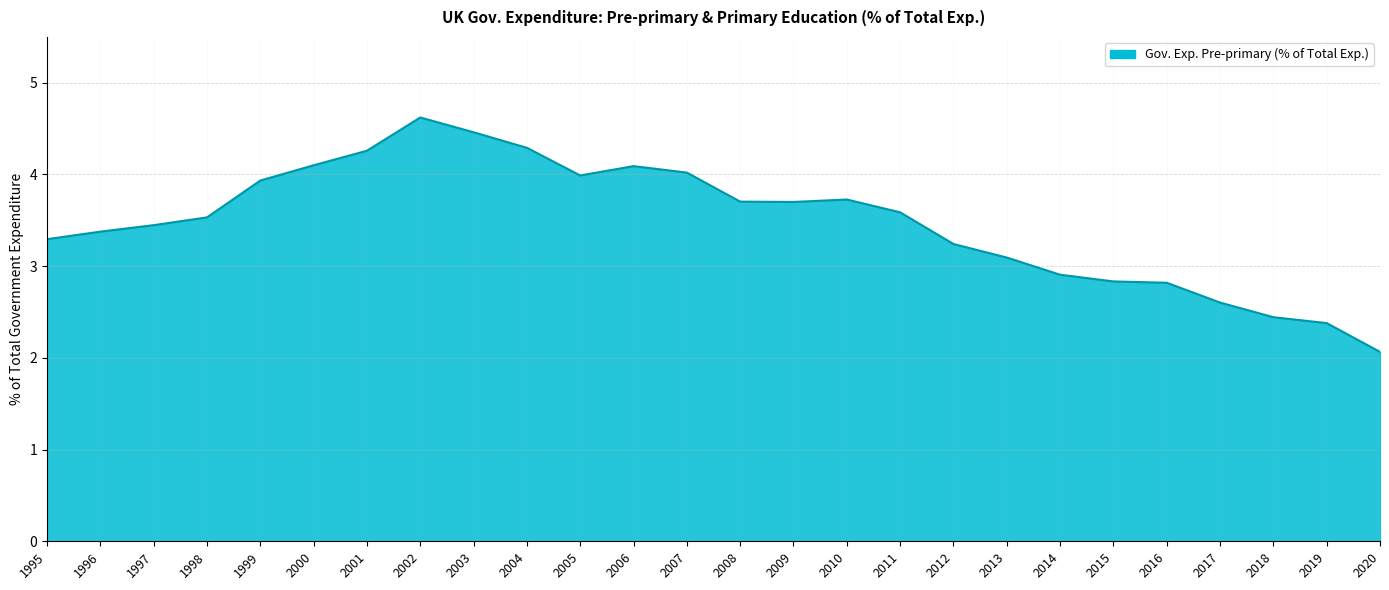

Count the number of values greater than 3.

19